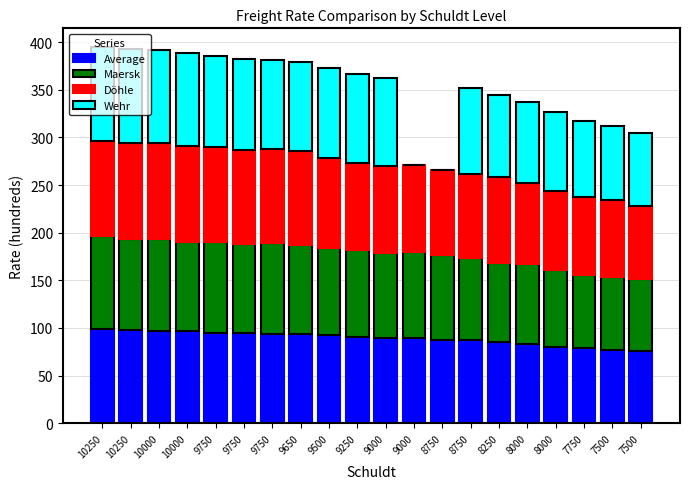

How many categories are shown in the chart?

20